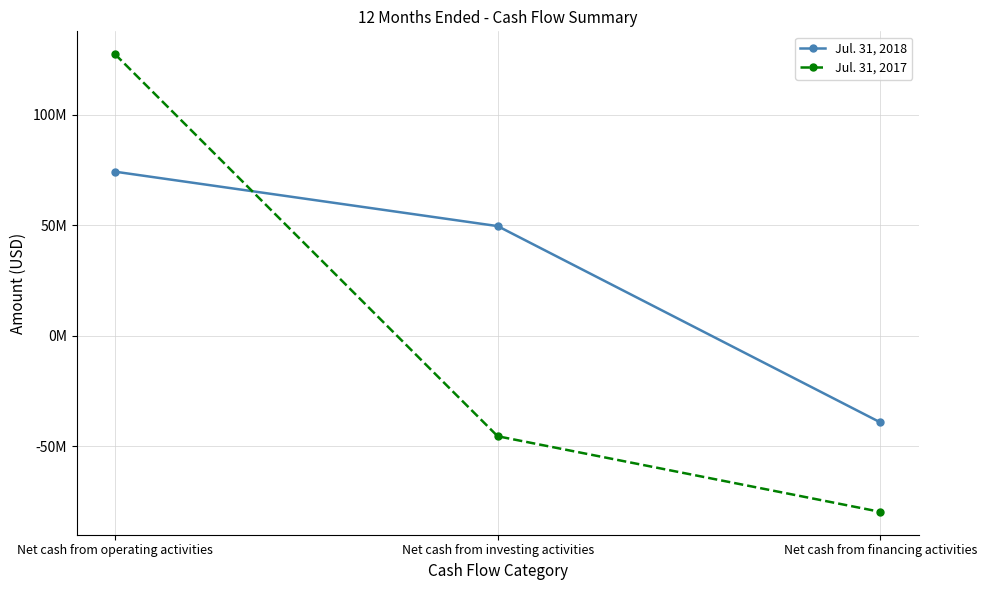

What is the average value of the Jul. 31, 2017 series?

672333